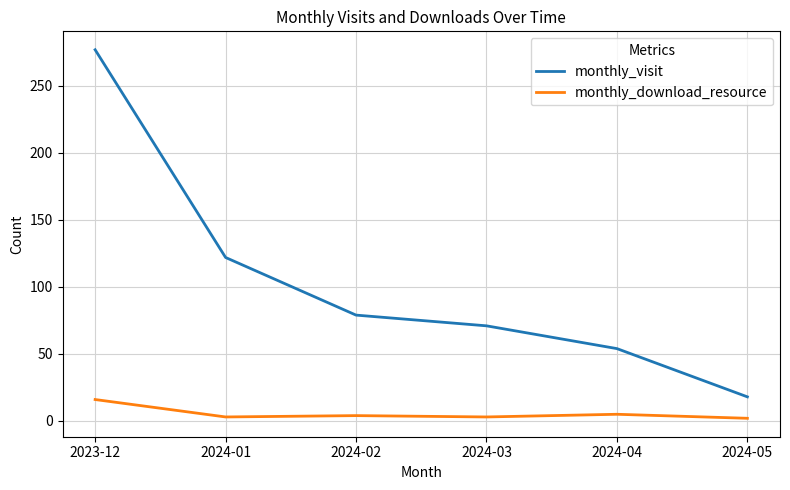

The value of monthly_visit at 2024-01 is 206. True or false?

False